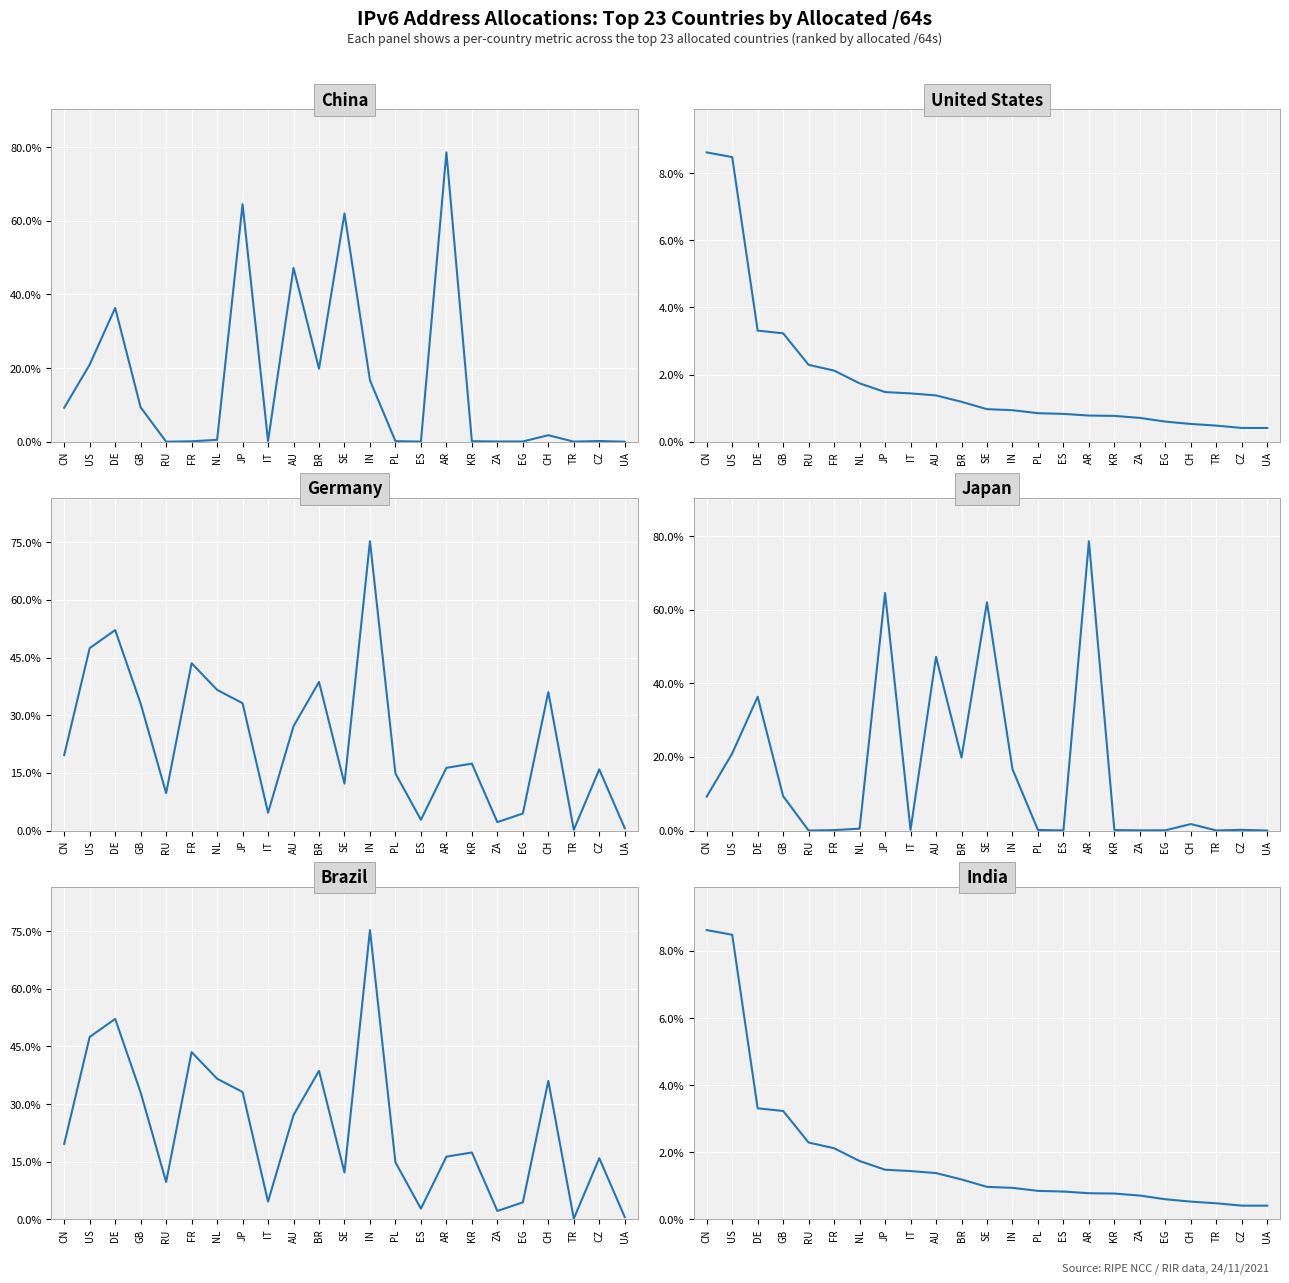

At which category is the sum across all series the highest?

JP